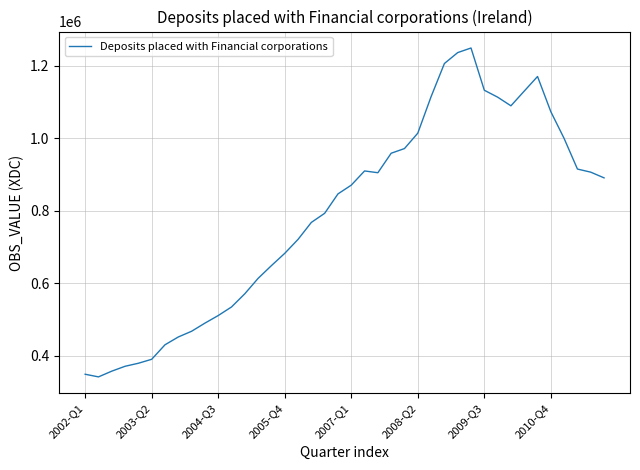

Does the chart display data point markers on the line(s)?

No